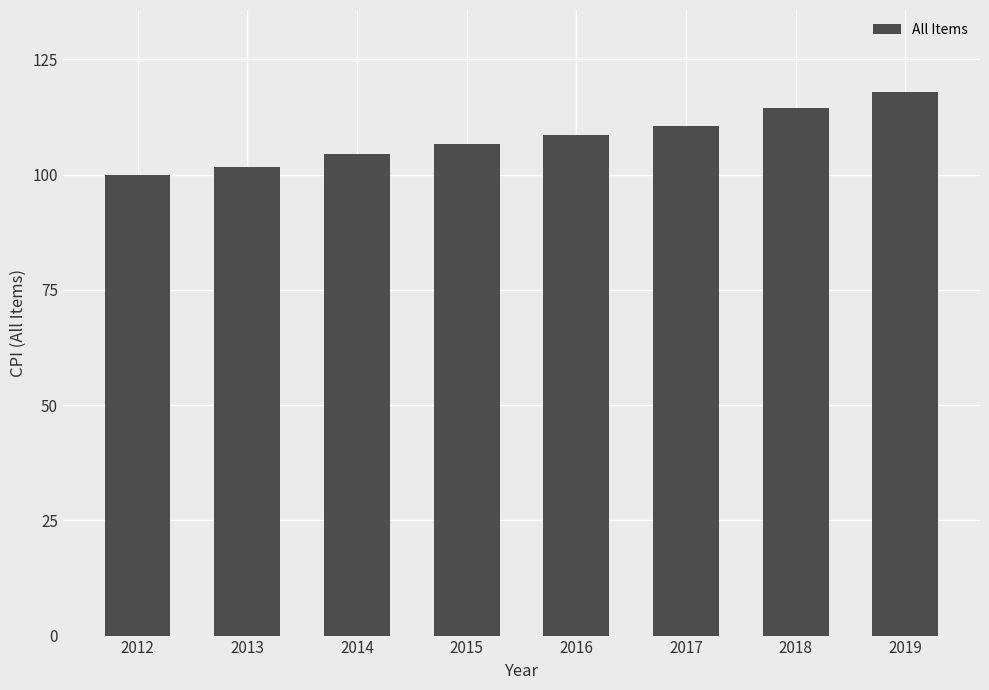

Does the chart contain any negative values?

No